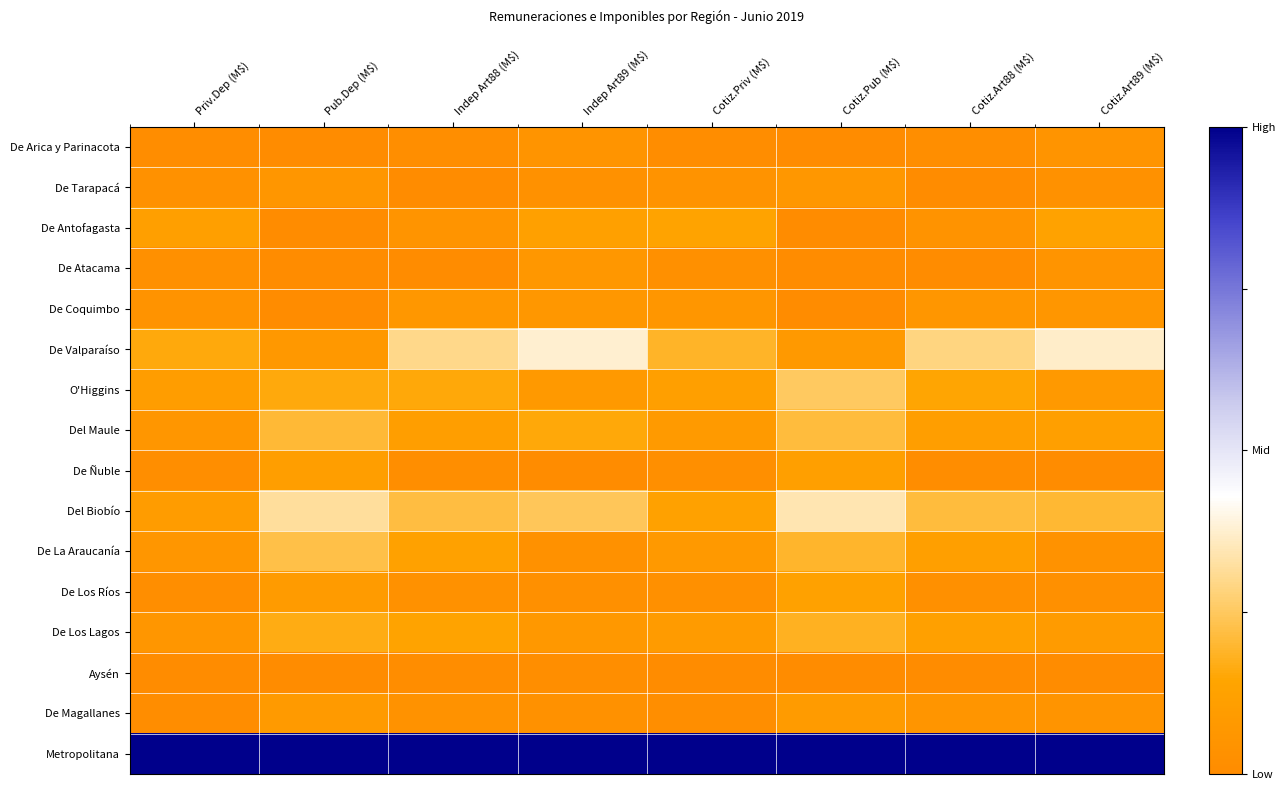

How many distinct data groups are displayed?

16